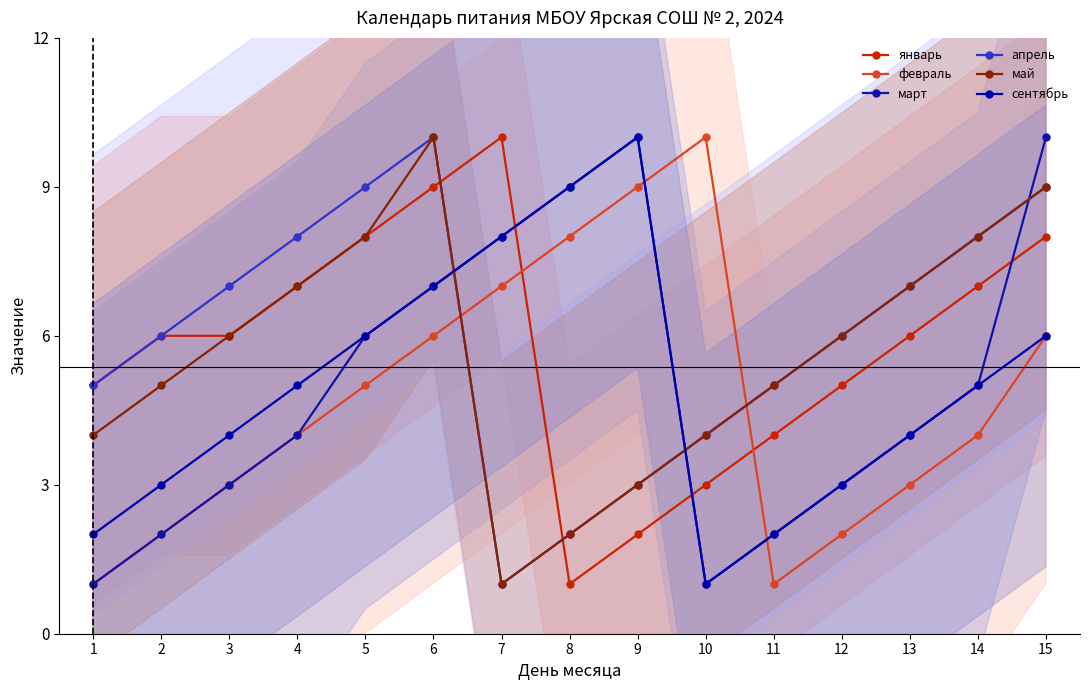

What value does the январь series have at 9?

2